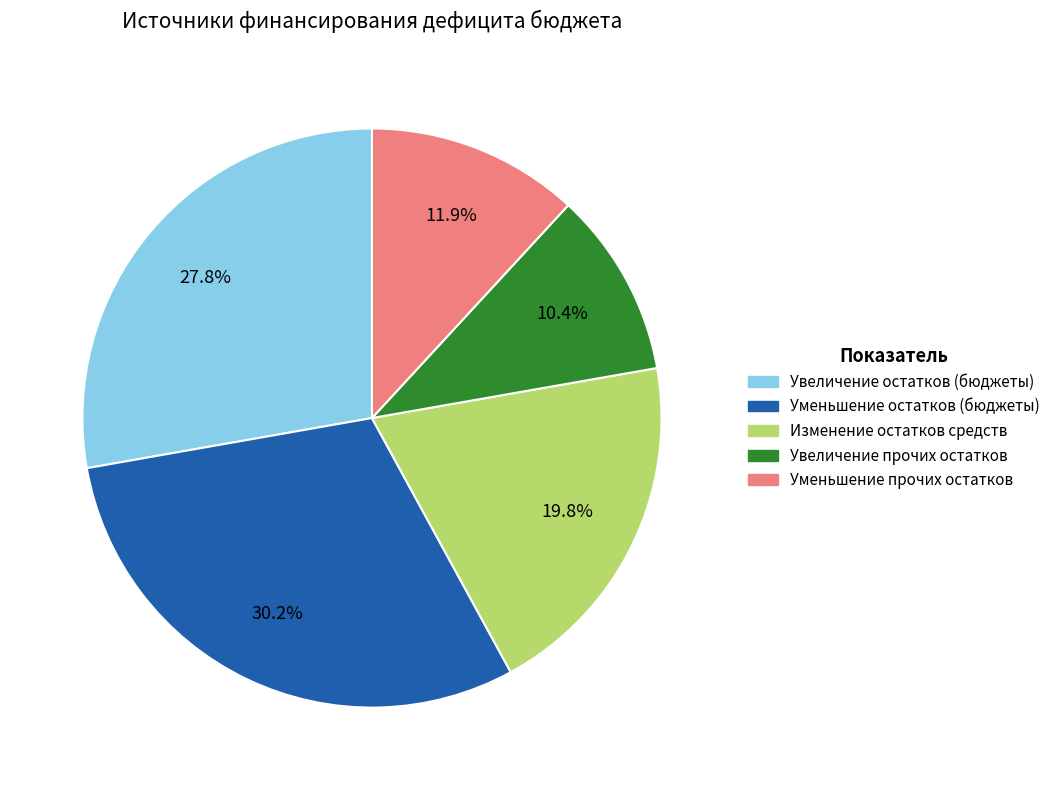

Is there any slice that represents more than half of the pie?

No